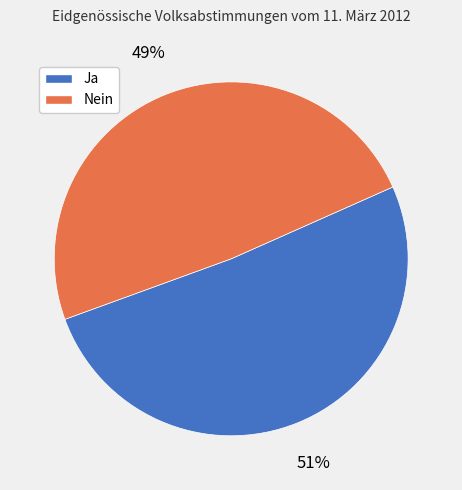

True or false: Ja accounts for 51% of the total.

True